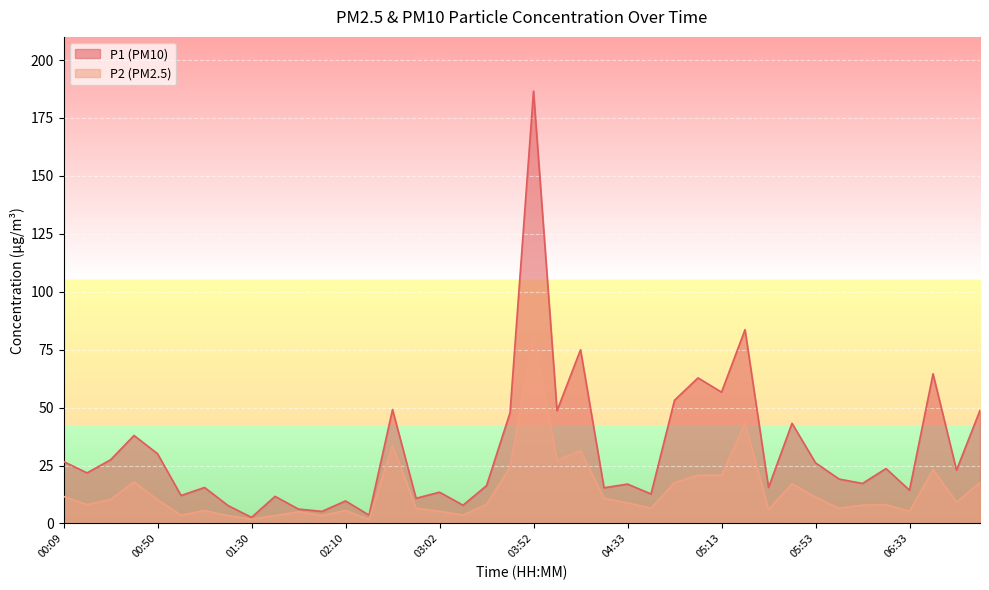

Where does the P1 series first go above 21?

00:09